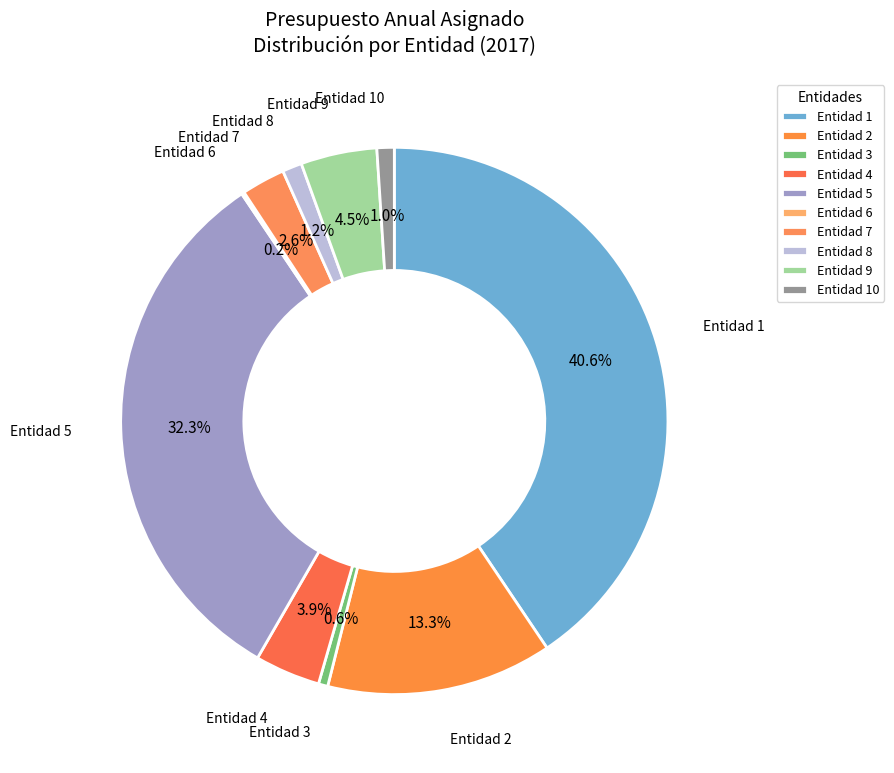

What is the largest slice in the pie chart?

Entidad 1